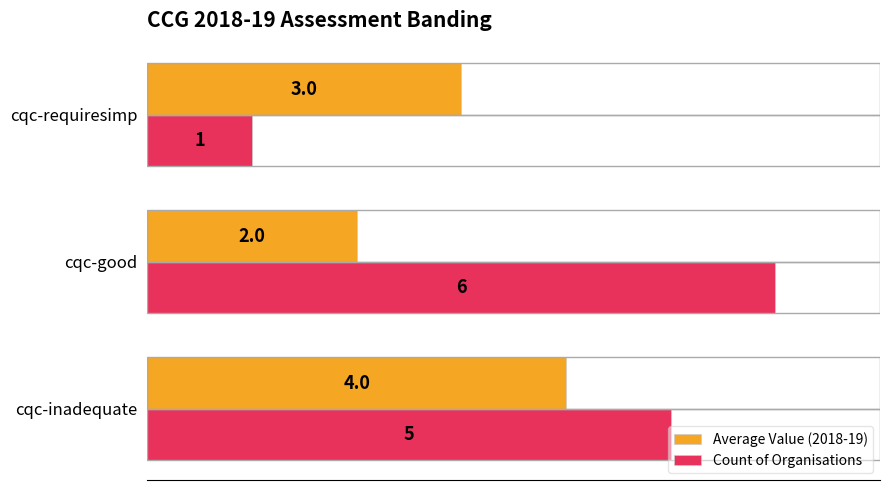

Which series changed the most between cqc-inadequate and cqc-good?

Average Value (2018-19)